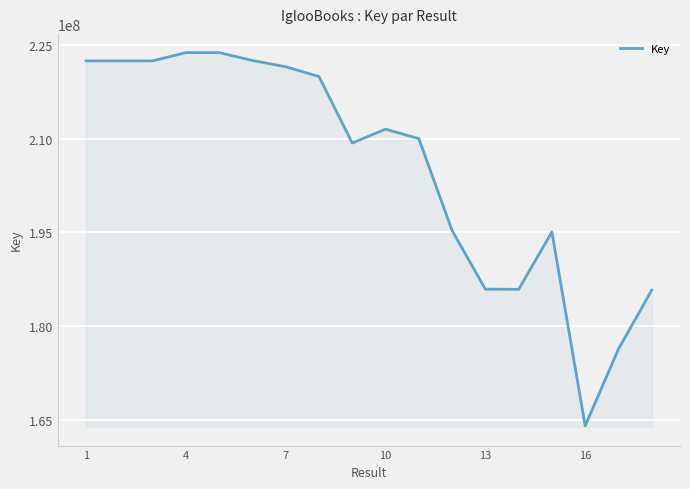

What is the greatest value displayed?

223753836